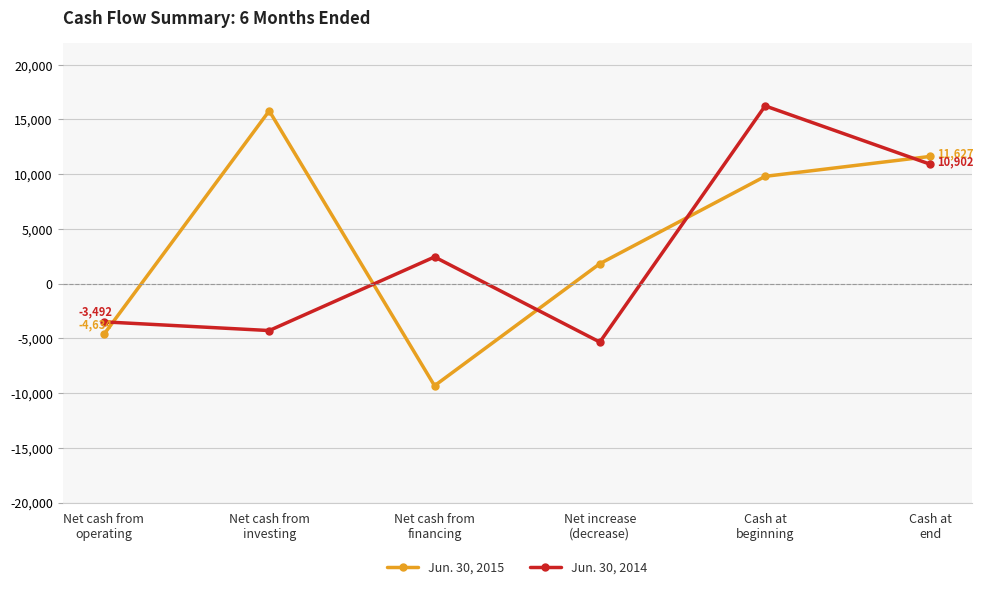

What is the highest value of the Jun. 30, 2014 series?

16242